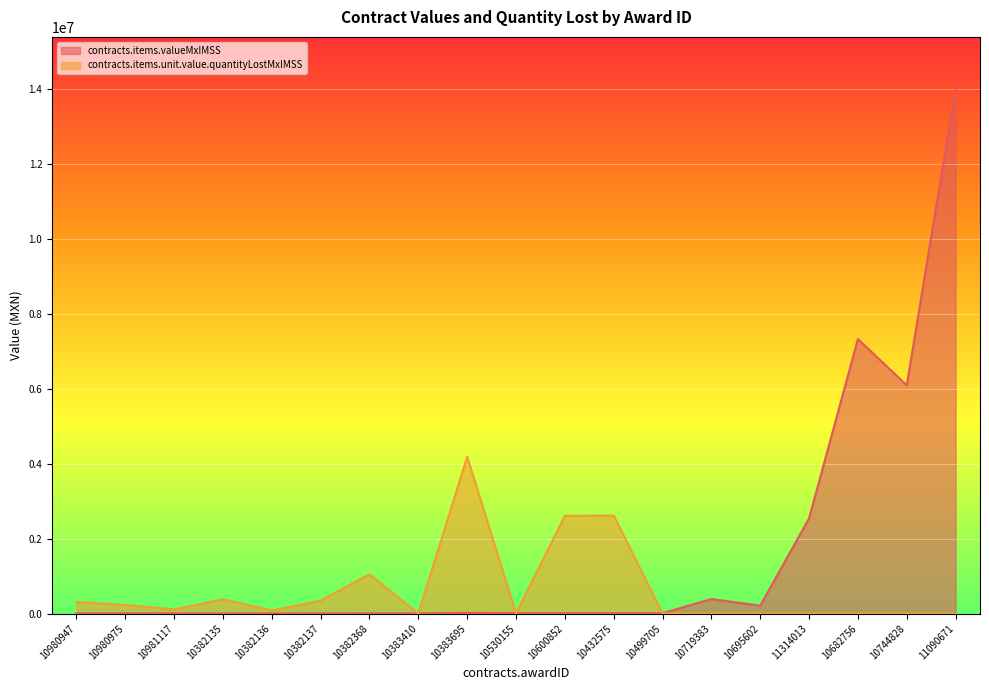

Reading left to right, transcribe all the data shown in this chart.

contracts.items.valueMxIMSS line: 3854.7	5139.6	3426.4	2350.2	1475.5	1879.2	4088.6	4088.6	16354.6	9277.7	9240.3	9277.7	9277.7	387015.8	210602.2	2541268.6	7331056.3	6095423.5	13999878.5
contracts.items.unit.value.quantityLostMxIMSS line: 309523.5	230002.9	110938.8	380051.9	83637.4	344300.2	1047309.5	0.0	4189129.7	2383.4	2607277.4	2617894.6	2383.4	0.0	0.0	0.0	0.0	0.0	0.0